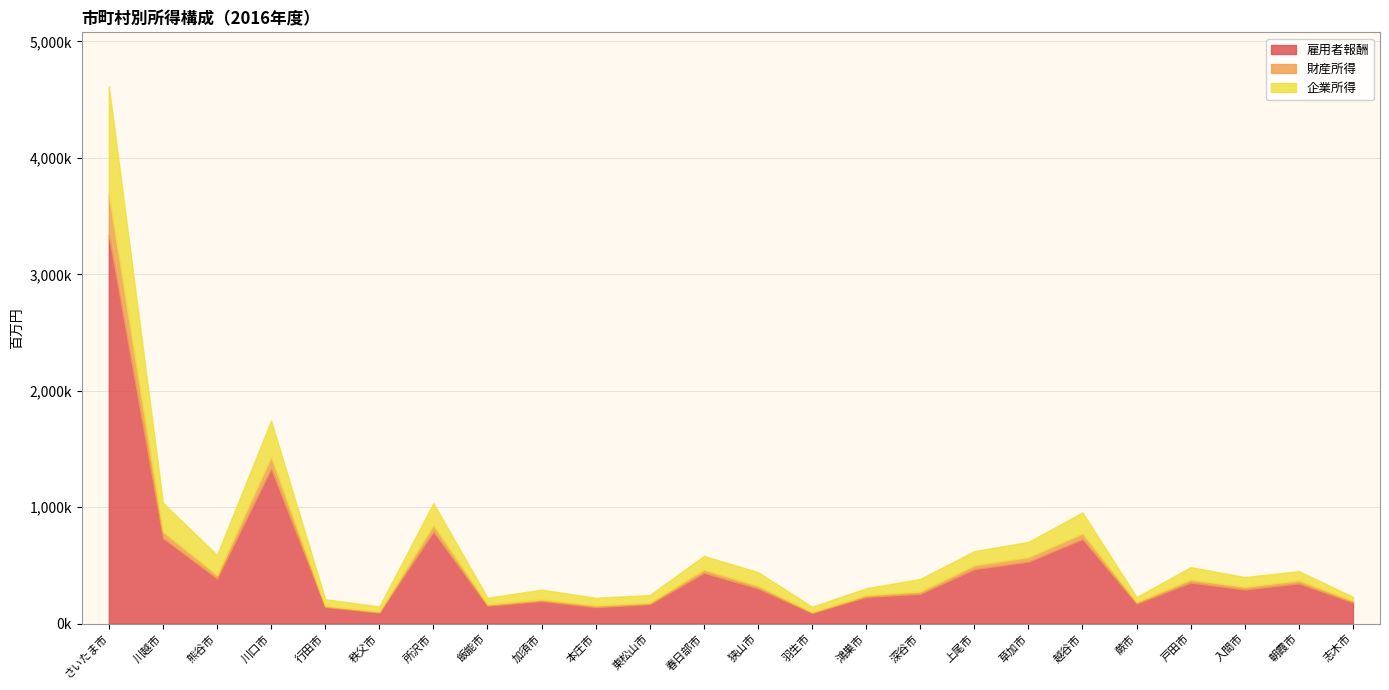

At which label does 企業所得 reach its minimum?

志木市